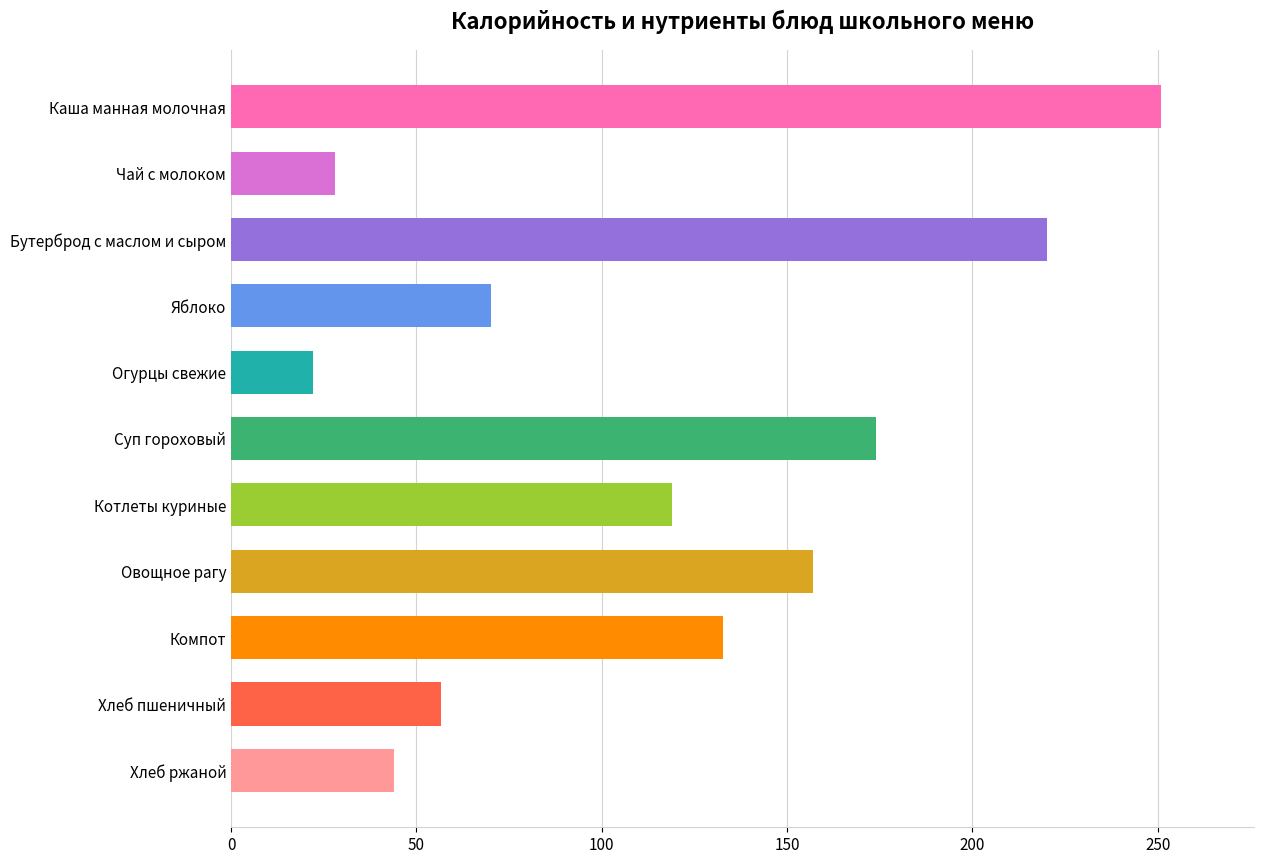

Reading top to bottom, transcribe all the data shown in this chart.

251.0	28.0	220.0	70.0	22.0	174.0	119.0	157.0	132.8	56.6	44.0